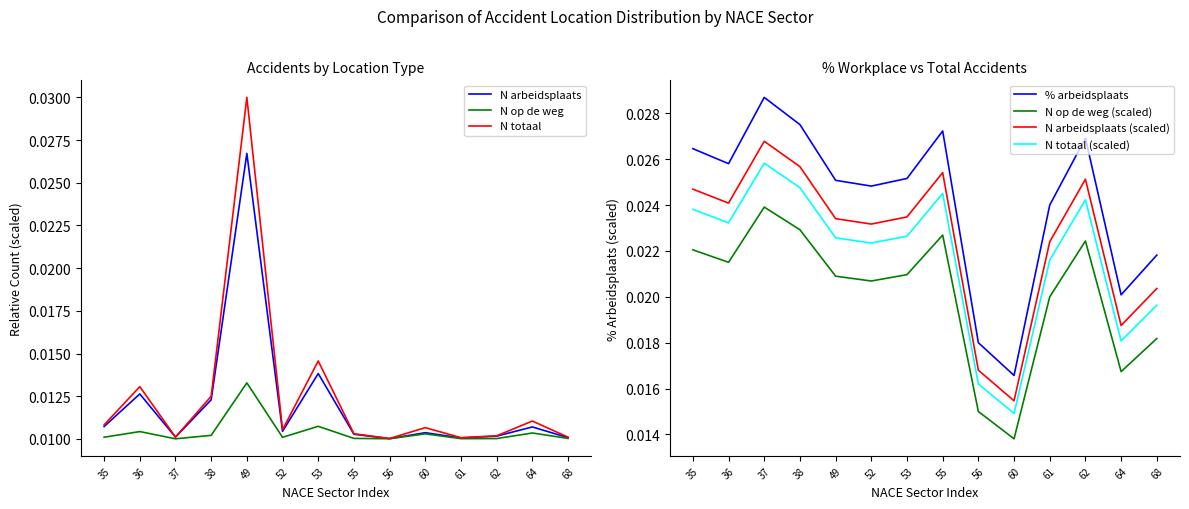

Rank the series by their maximum value, from lowest to highest.

N op de weg, N arbeidsplaats, % arbeidsplaats, N totaal